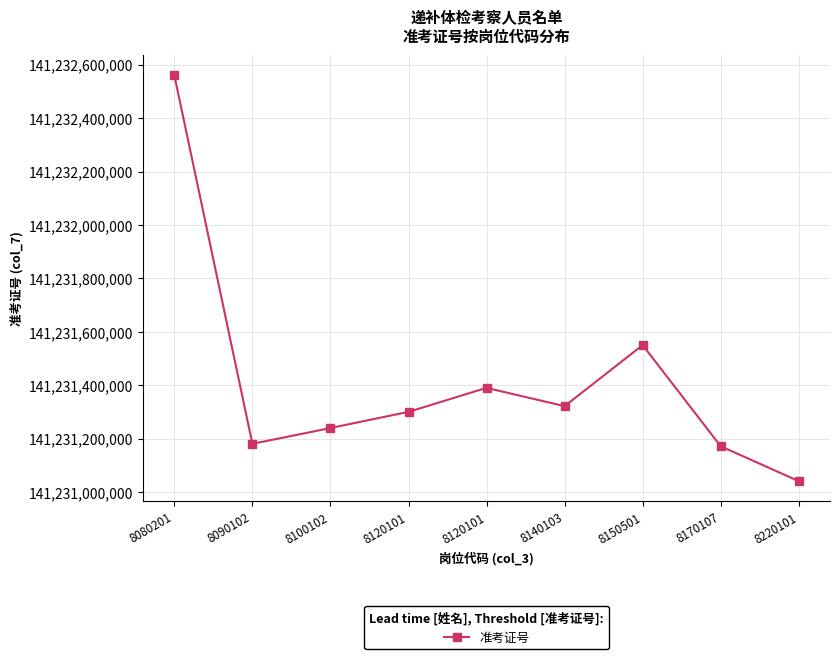

Is this an area chart (filled region under the line)?

No